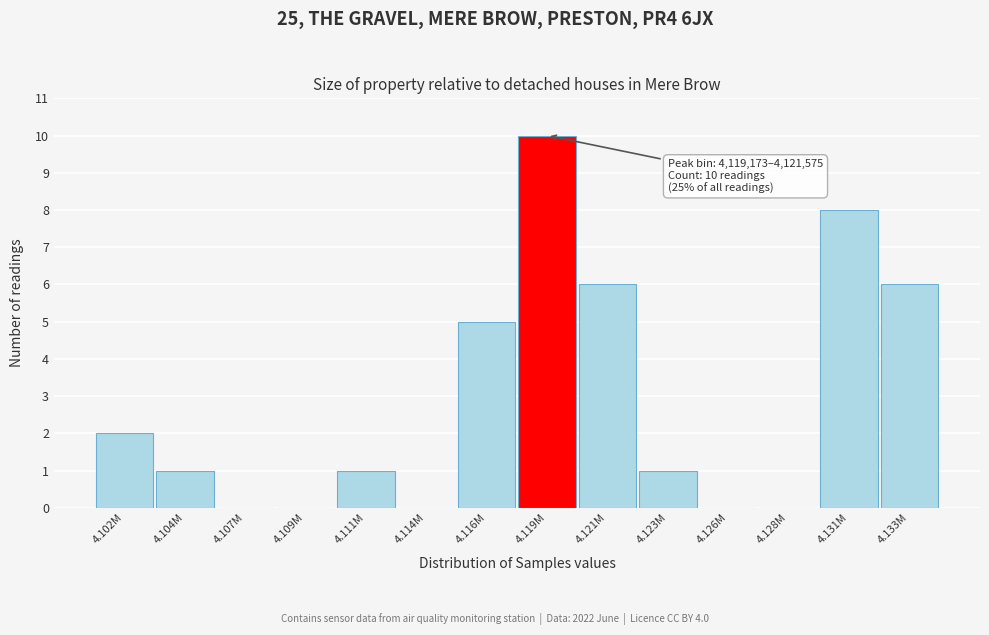

Reading left to right, what are all the values shown in this chart?

4.102M=2	4.104M=1	4.107M=0	4.109M=0	4.111M=1	4.114M=0	4.116M=5	4.119M=10	4.121M=6	4.123M=1	4.126M=0	4.128M=0	4.131M=8	4.133M=6